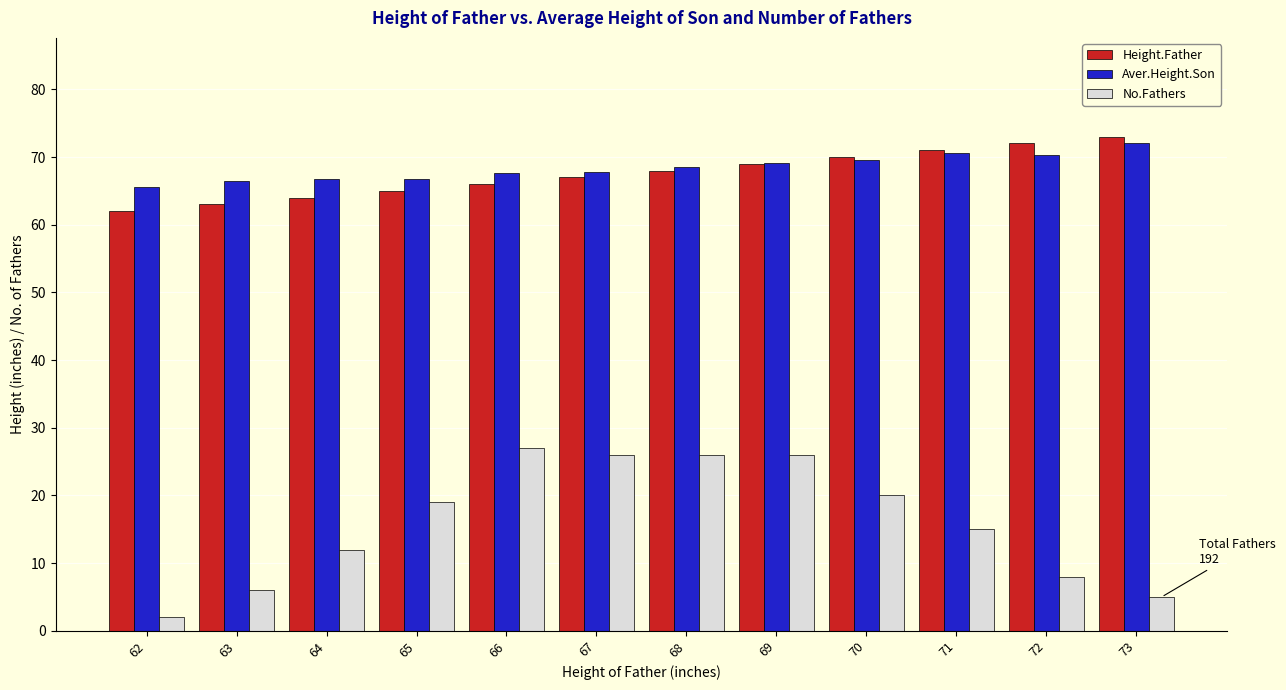

What is the total value across all series at 68?

162.6